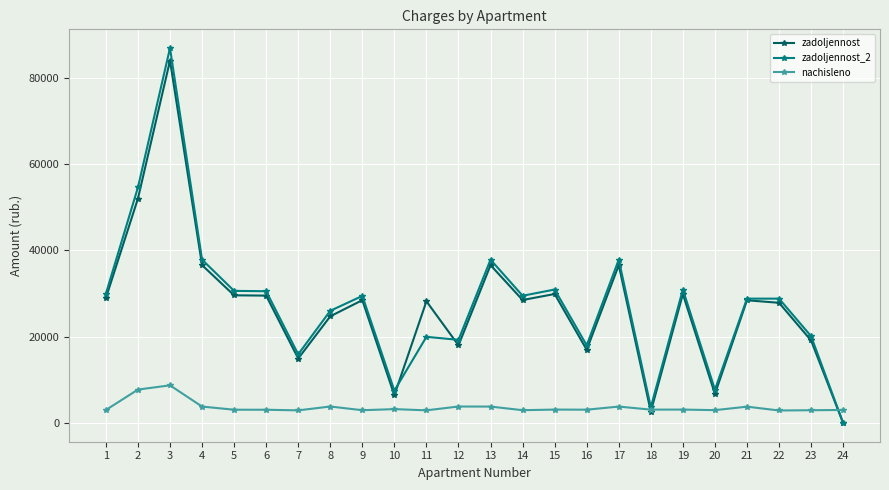

The value of zadoljennost_2 at 18 is 3662.1. True or false?

True